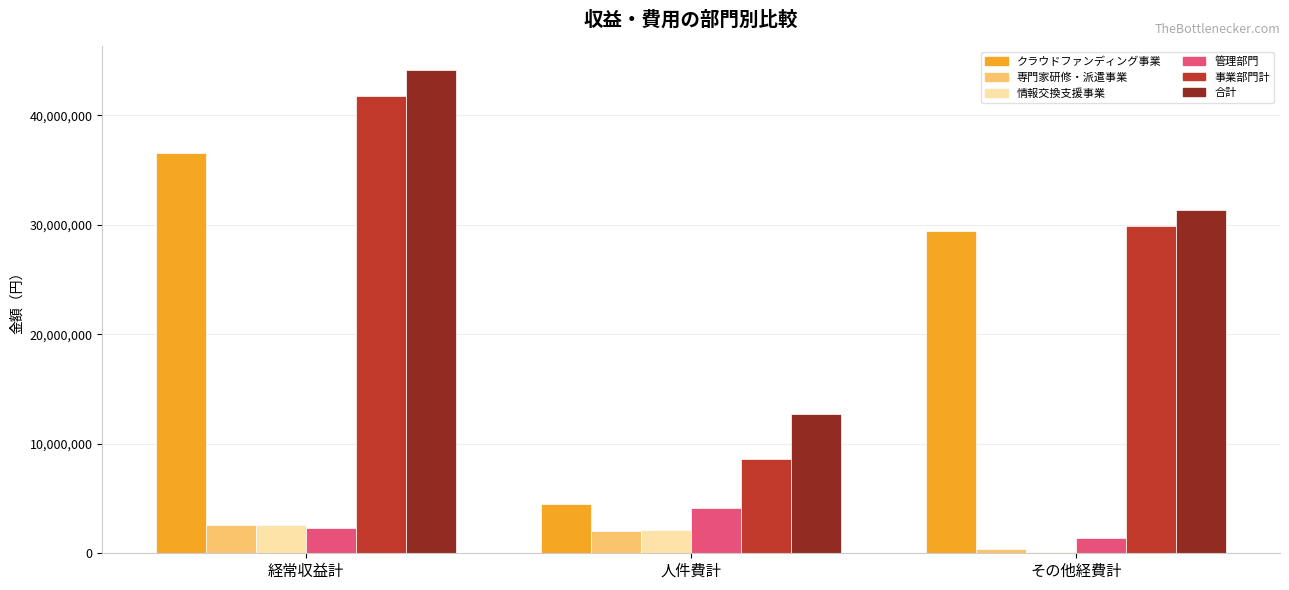

True or false: 事業部門計 has a value of 41770000 at 経常収益計.

True